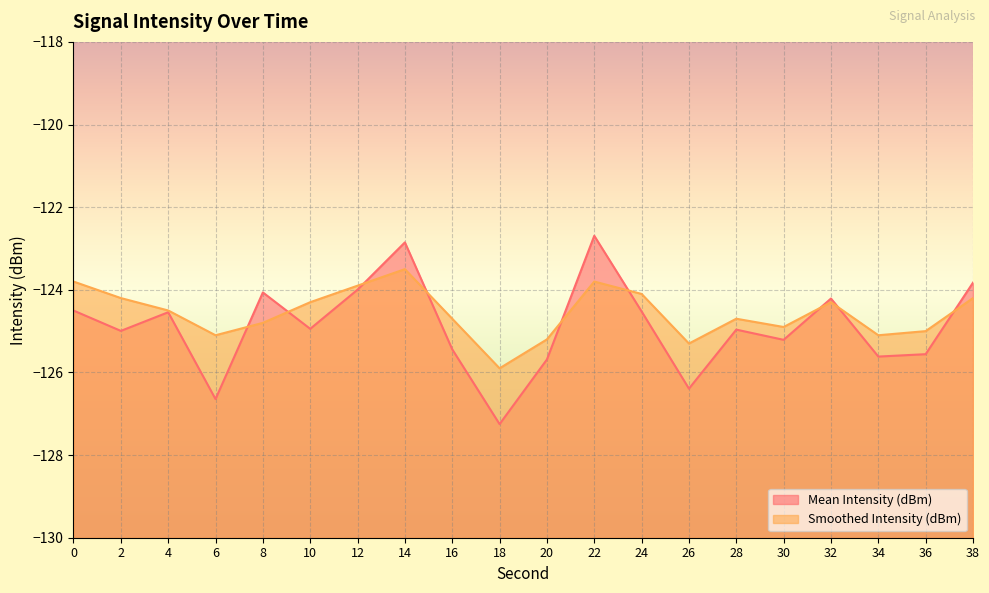

What is the value of the Mean Intensity (dBm) point at the 19th from the left?

-125.6